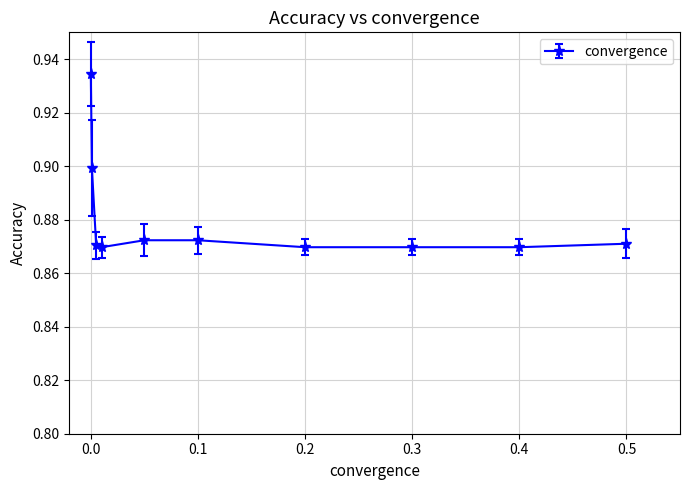

What is the sum of all values?

8.8